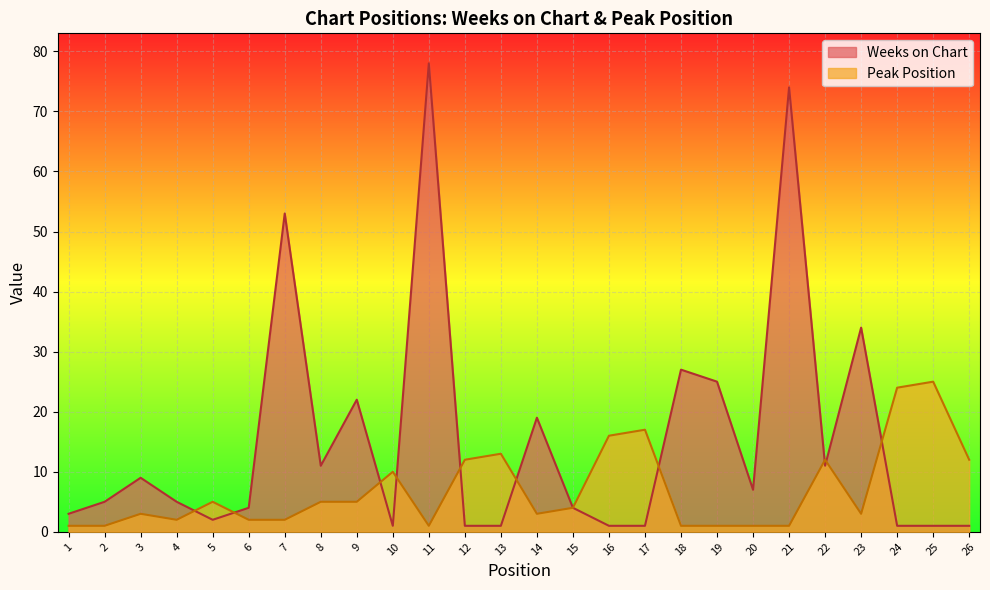

True or false: Peak Position has more than 0 points higher than both neighbors.

True